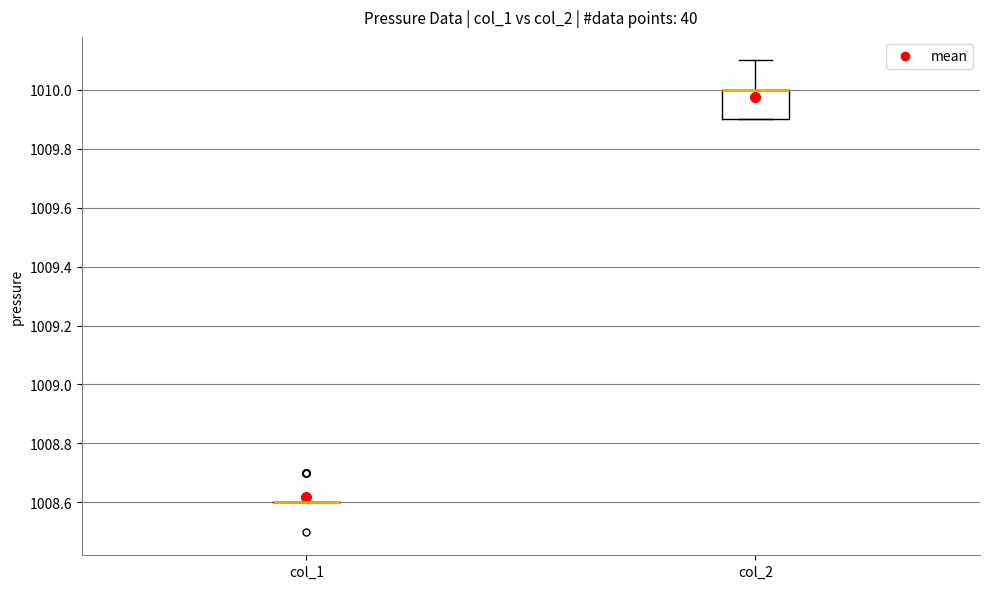

Where is the upper edge of the box for col_2 on the y-axis? The values are not printed on the chart, so give them approximately, as read against the axis.

1010.0